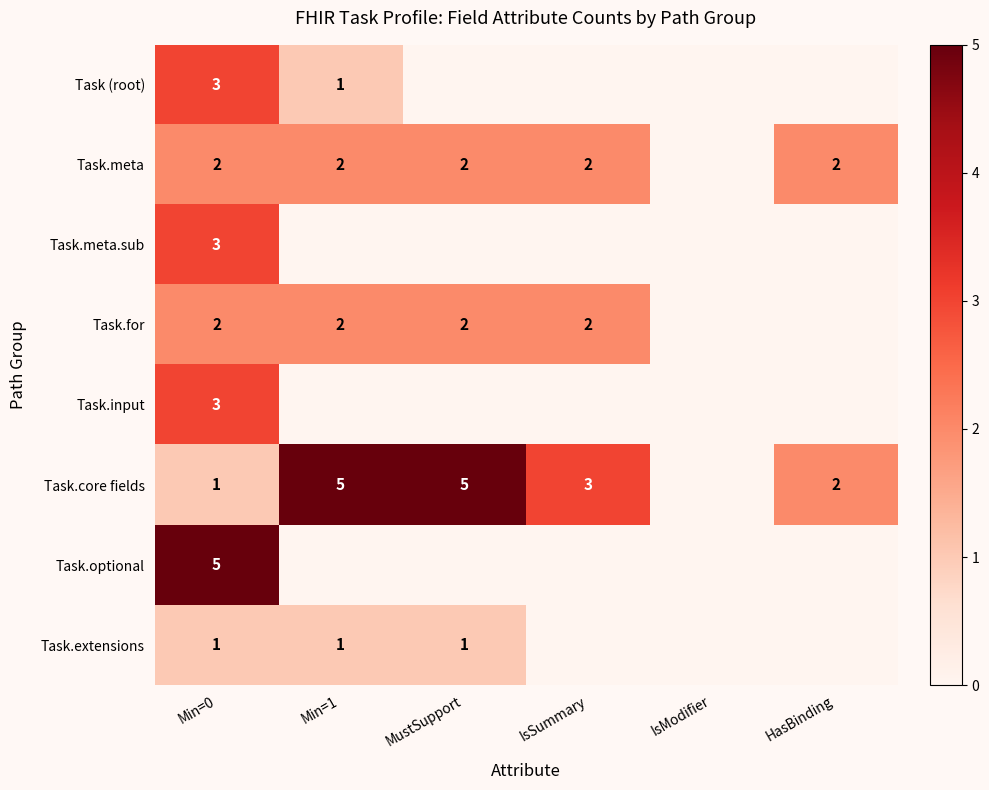

What is the difference between the Task (root) values at Min=0 and IsSummary?

3